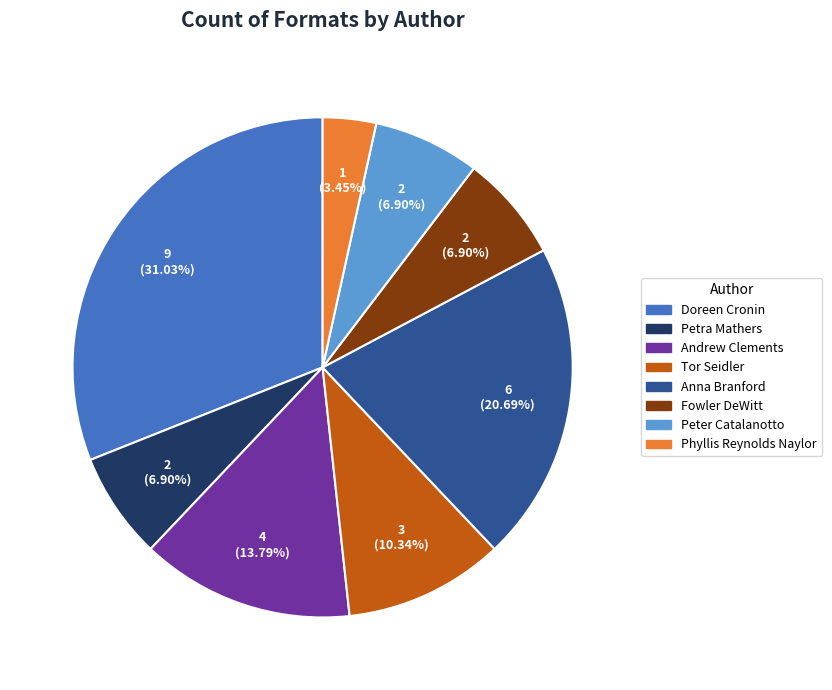

Is there a majority slice in this chart?

No